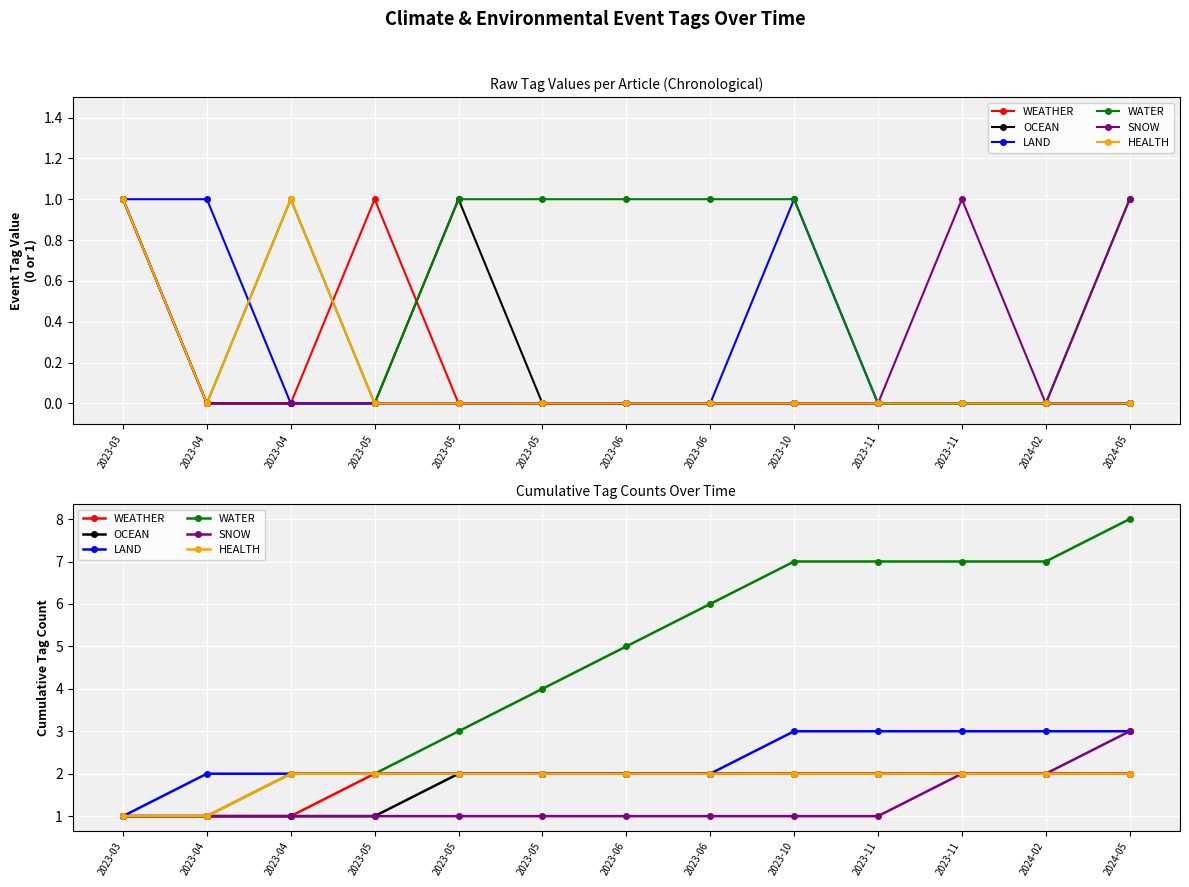

What is the spread (max minus min) of values at 2023-11?

6